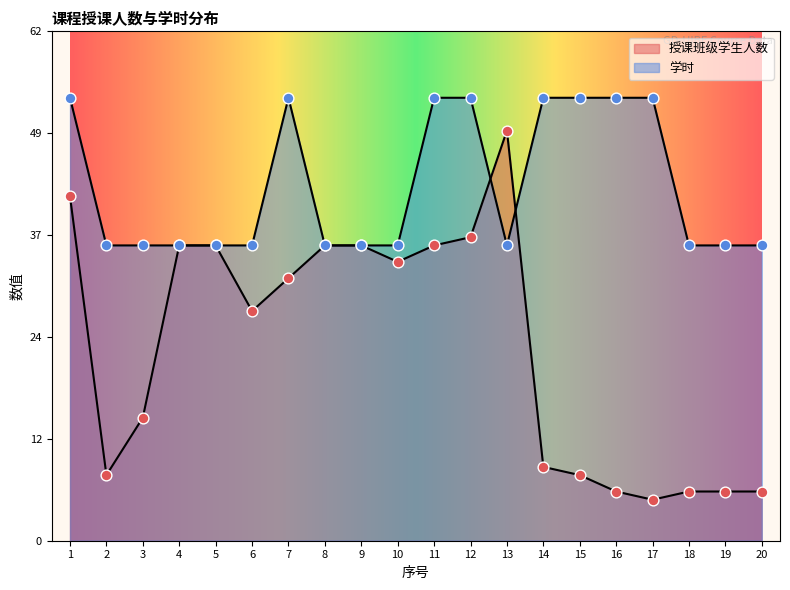

Which series contains the lowest Y value?

授课班级学生人数